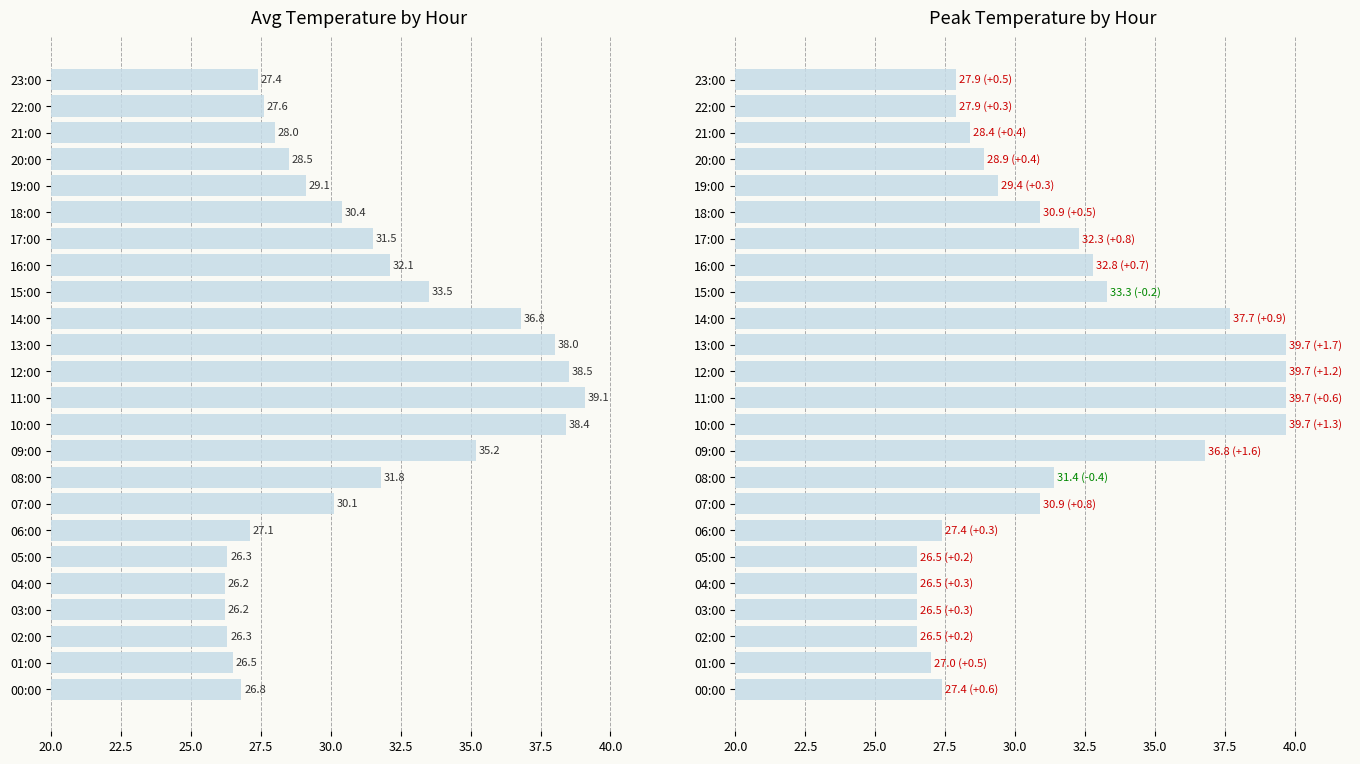

What is the difference between the second highest and second lowest values in the avg_temp series?

12.3